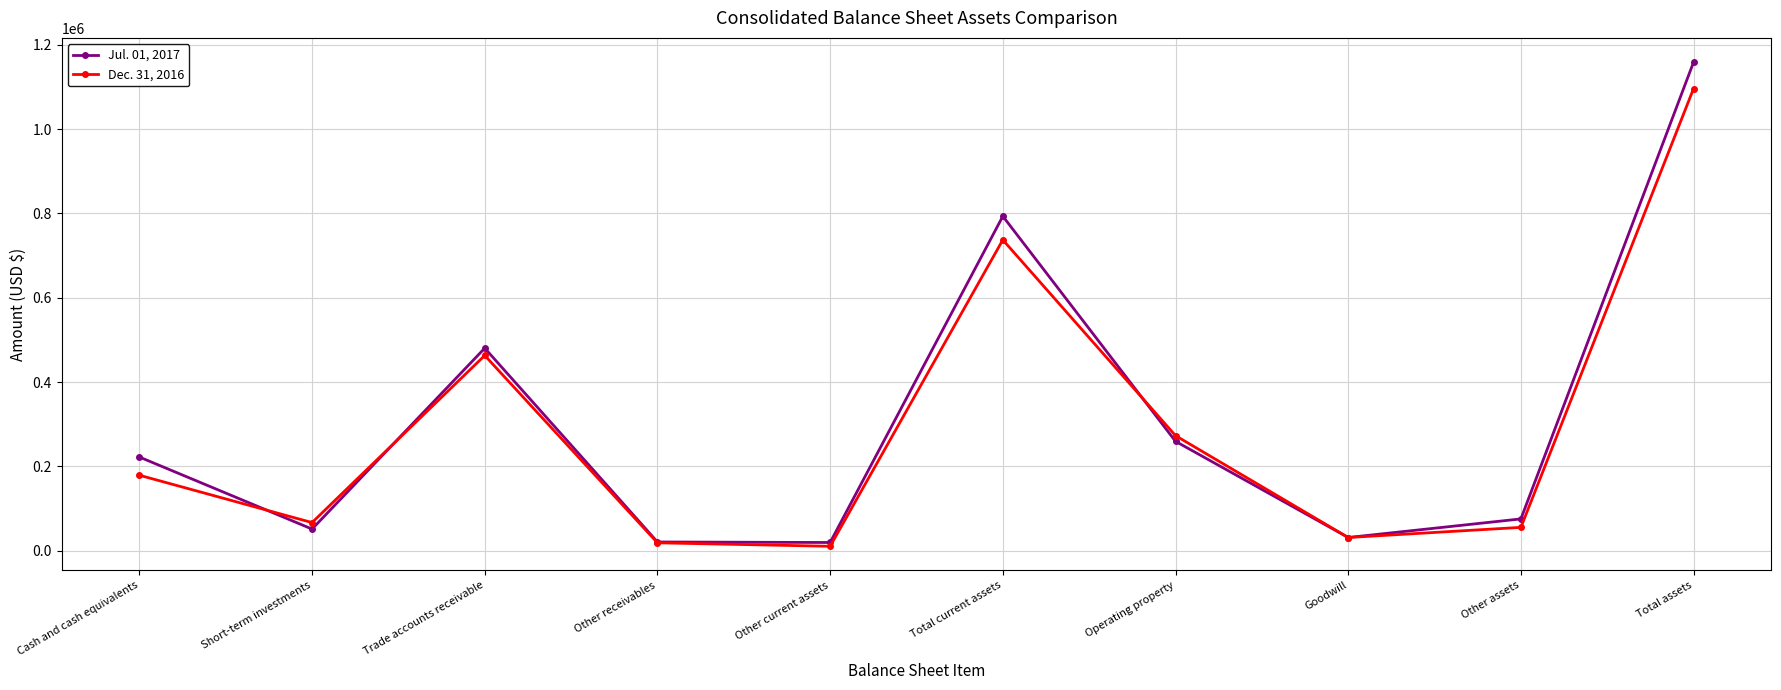

What is the label of the 2nd point from the right?

Other assets